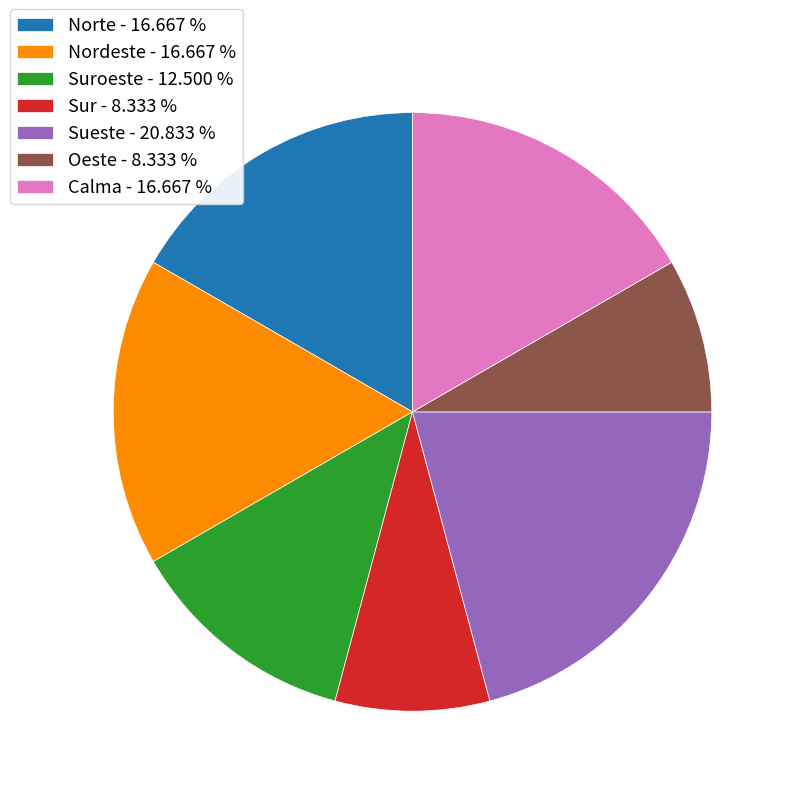

Is Oeste - 8.333 % the majority of the pie?

No